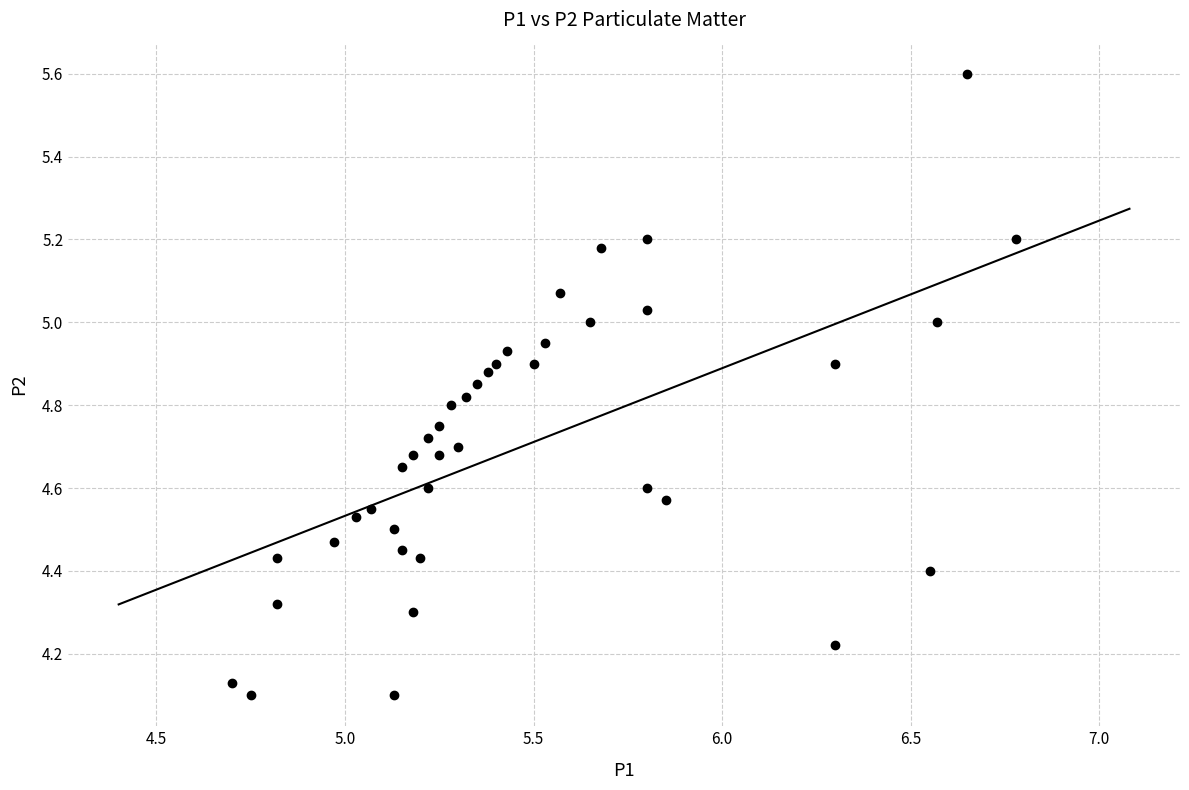

What is the range of X values (max minus min)?

2.1